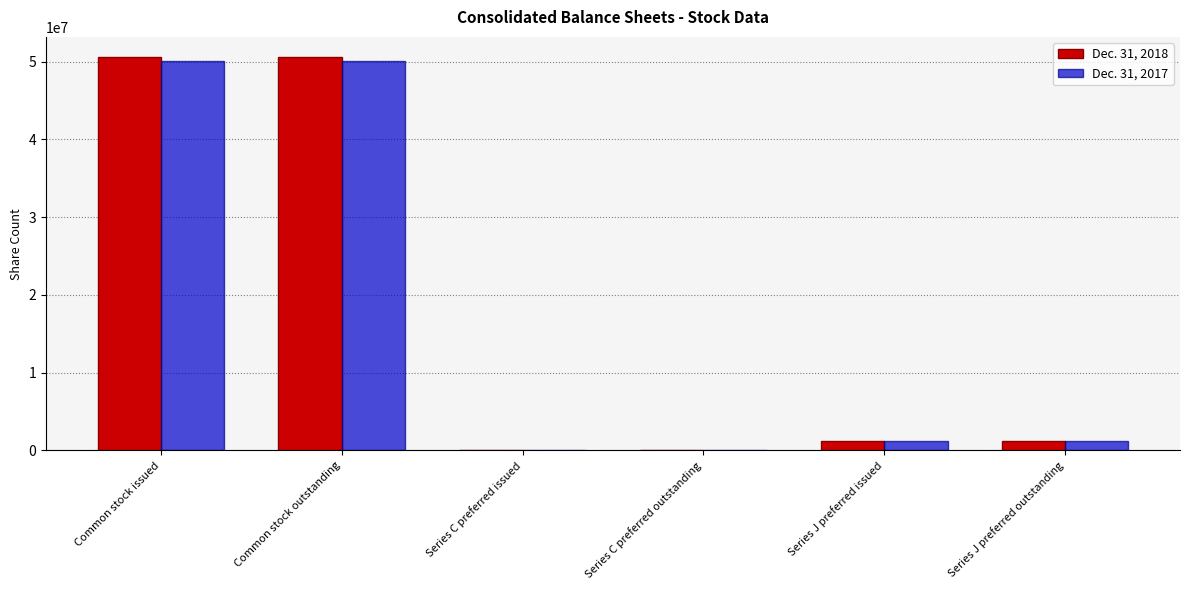

What is the approximate value of Dec. 31, 2017 at Series C preferred issued, to the nearest 100?

96200